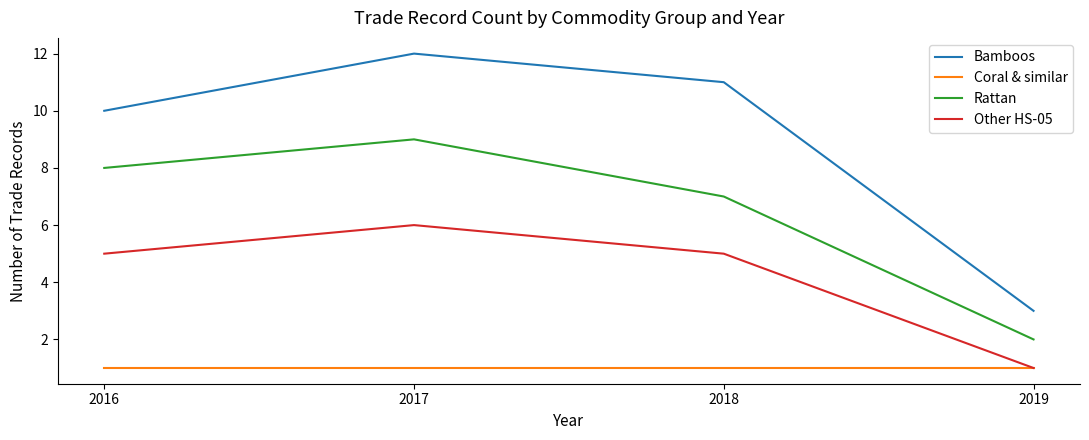

True or false: Bamboos and Coral & similar cross at least once.

False